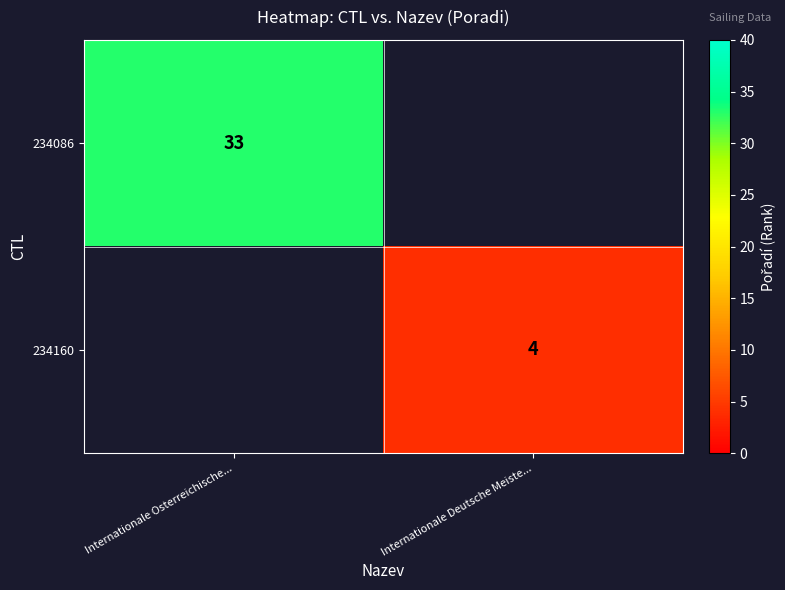

The 234160 series shows 4 at Internationale Deutsche Meiste.... True or false?

True